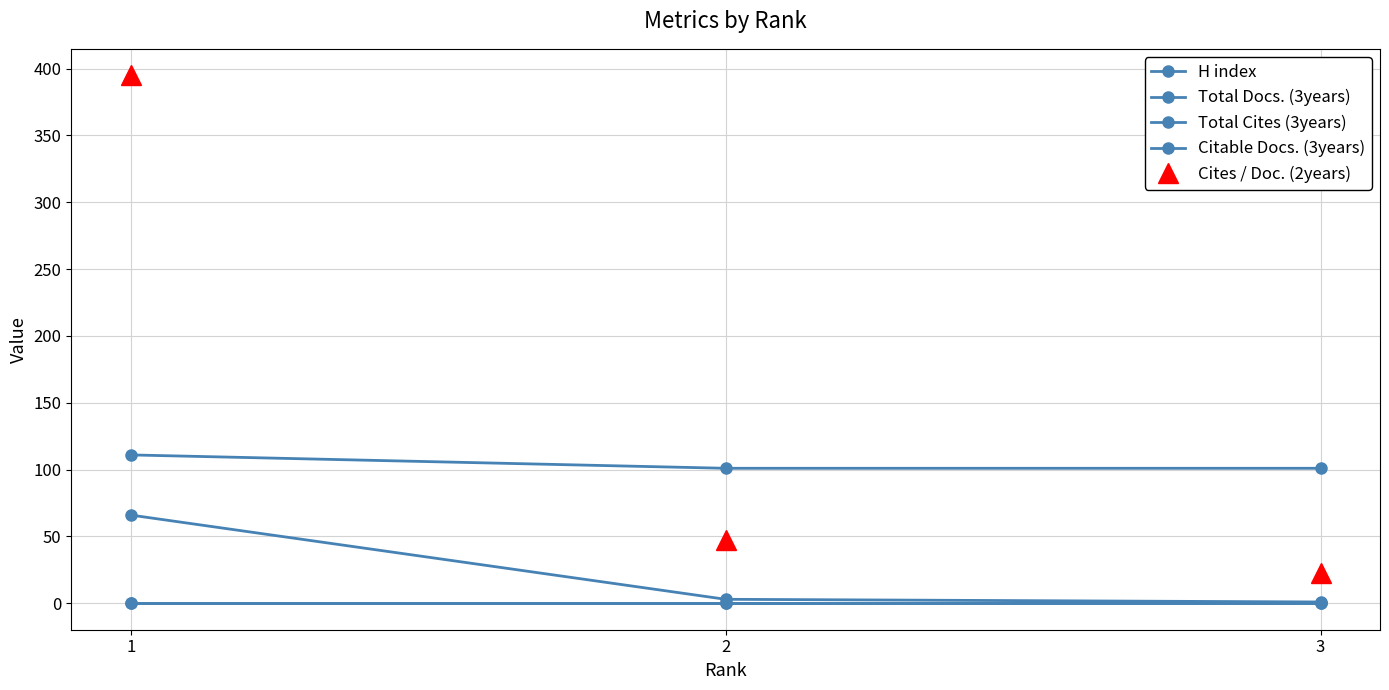

How many lines are shown in the chart?

5